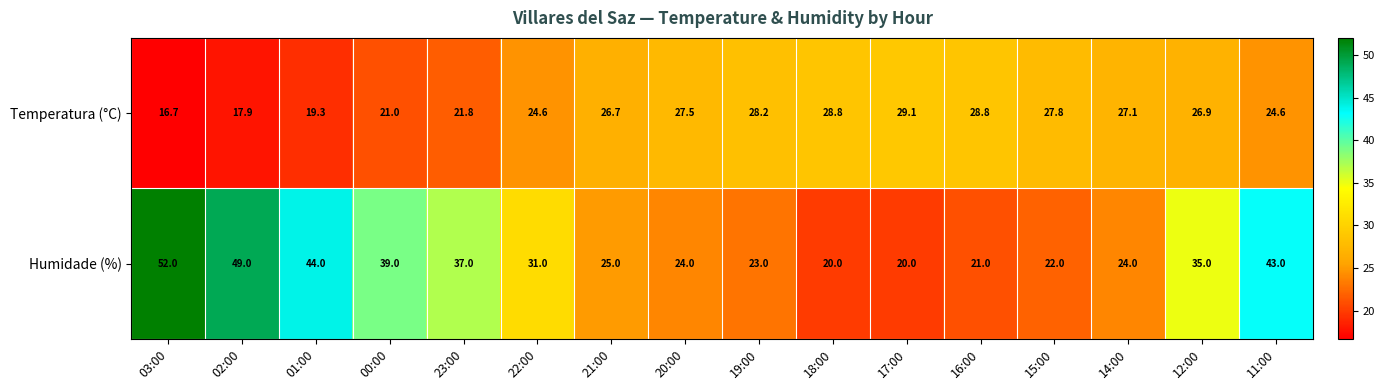

What is the minimum value for Humidade (%)?

20.0